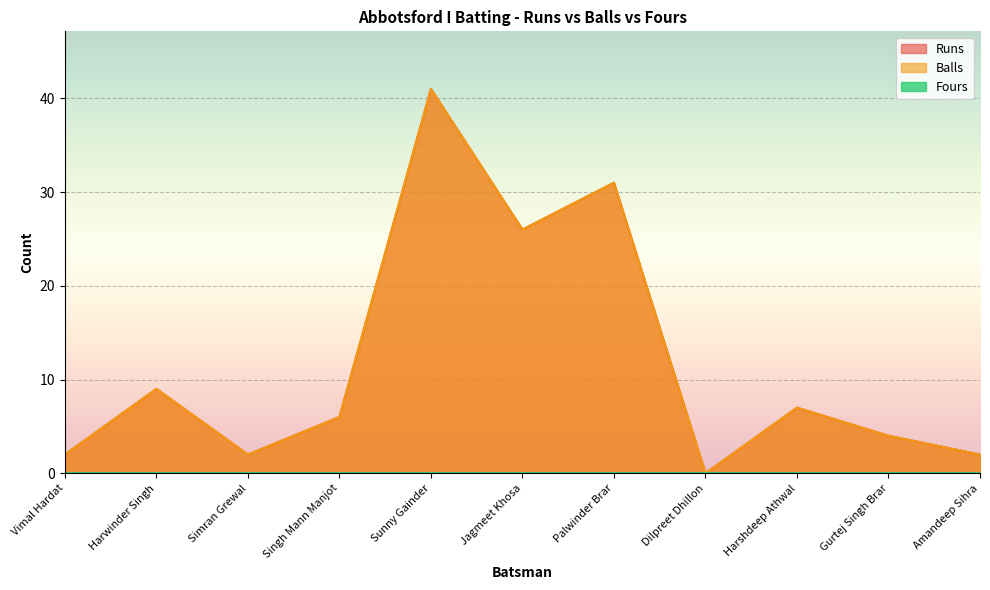

Does the chart display data point markers on the line(s)?

No